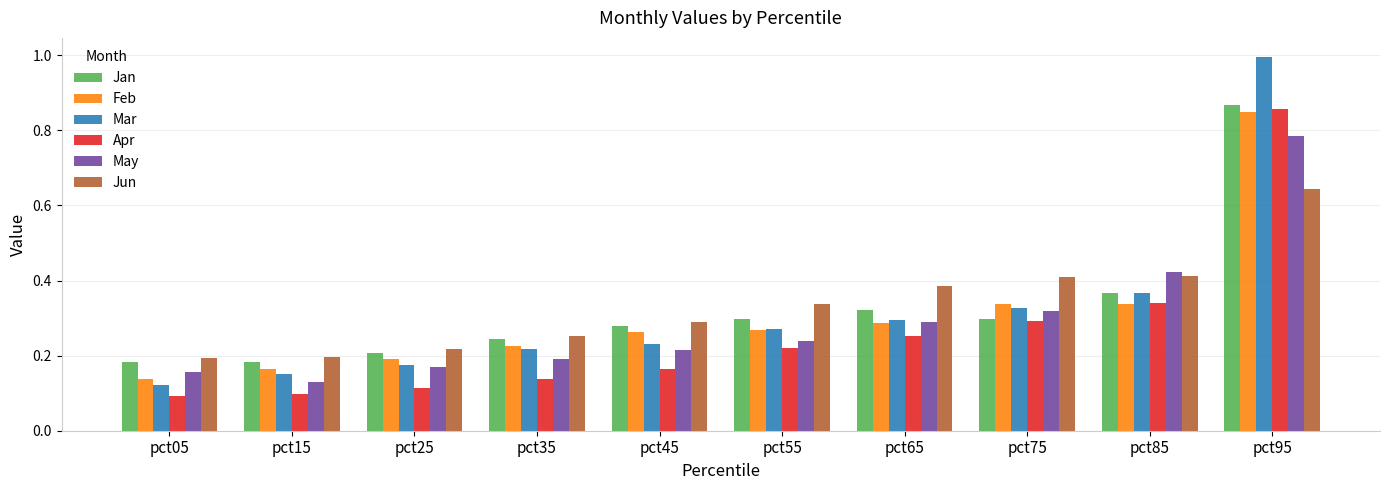

What is the sum of all Jan values?

3.2